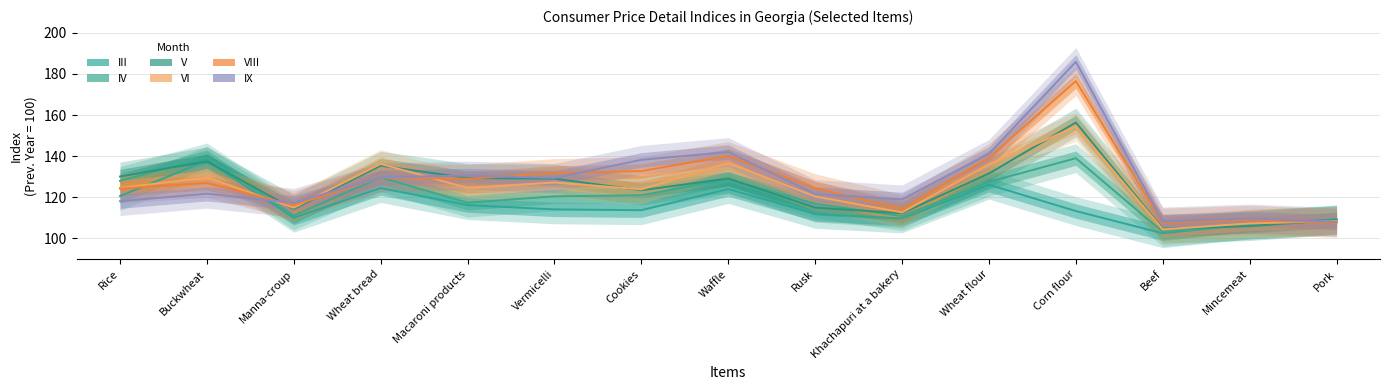

At which category does VI reach its first local valley?

Manna-croup